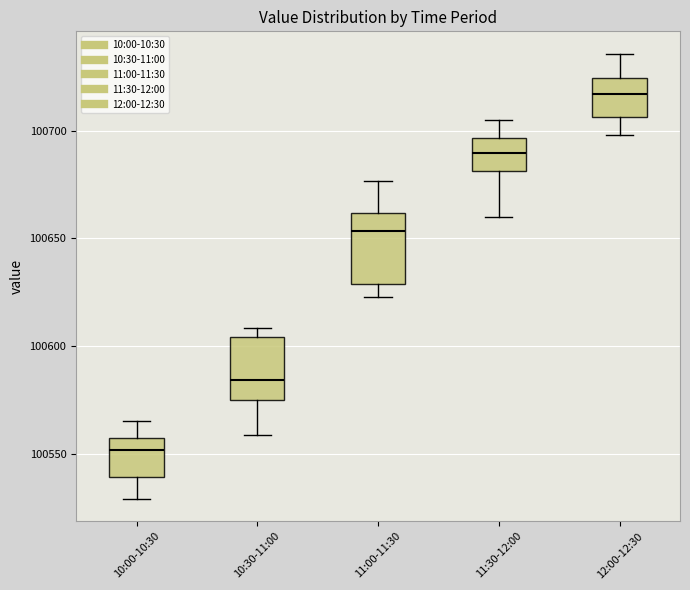

Reading left to right, transcribe this box plot: for each box, give where its median line is, the range the box spans, and where its two whiskers end, as read against the y-axis. The values are not printed on the chart, so give them approximately, as read against the axis.

10:00-10:30: median 100550, box 100540 to 100555, whiskers 100530 to 100565
10:30-11:00: median 100585, box 100575 to 100605, whiskers 100560 to 100610
11:00-11:30: median 100655, box 100630 to 100660, whiskers 100625 to 100675
11:30-12:00: median 100690, box 100680 to 100695, whiskers 100660 to 100705
12:00-12:30: median 100715, box 100705 to 100725, whiskers 100700 to 100735